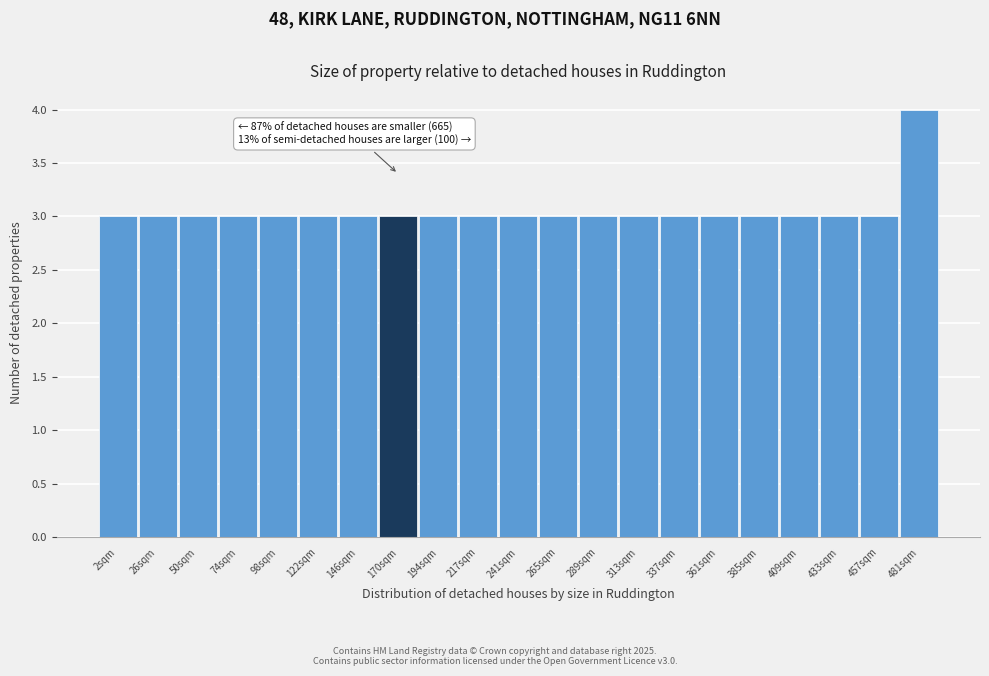

Reading right to left, transcribe all the data shown in this chart.

481sqm=4	457sqm=3	433sqm=3	409sqm=3	385sqm=3	361sqm=3	337sqm=3	313sqm=3	289sqm=3	265sqm=3	241sqm=3	217sqm=3	194sqm=3	170sqm=3	146sqm=3	122sqm=3	98sqm=3	74sqm=3	50sqm=3	26sqm=3	2sqm=3